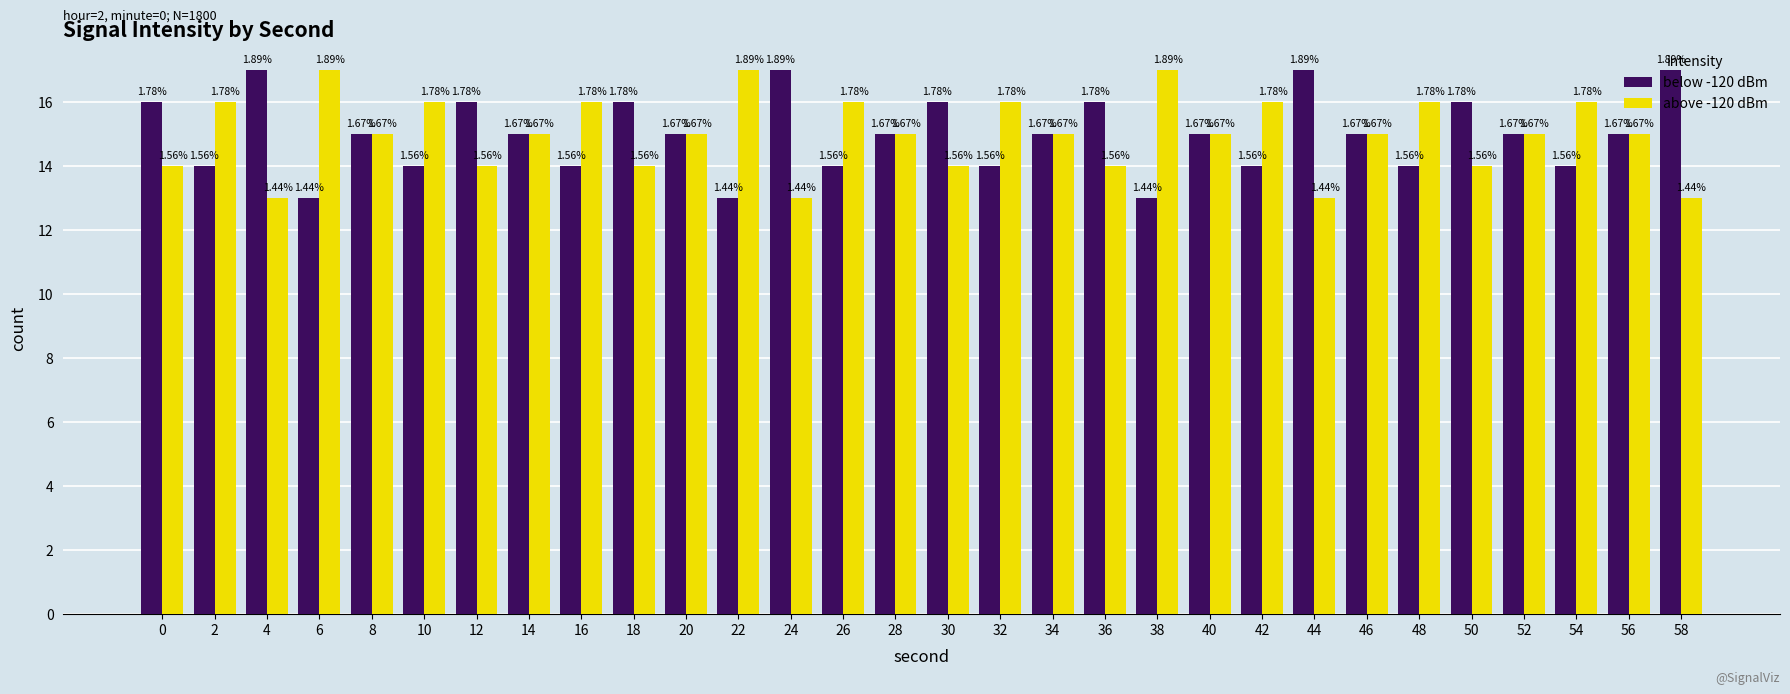

Which series has the widest spread of values?

below -120 dBm